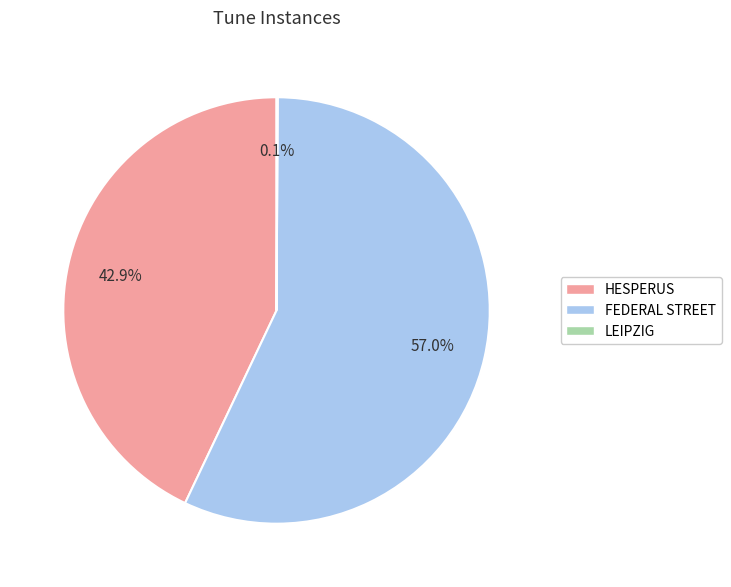

Is FEDERAL STREET the majority of the pie?

Yes